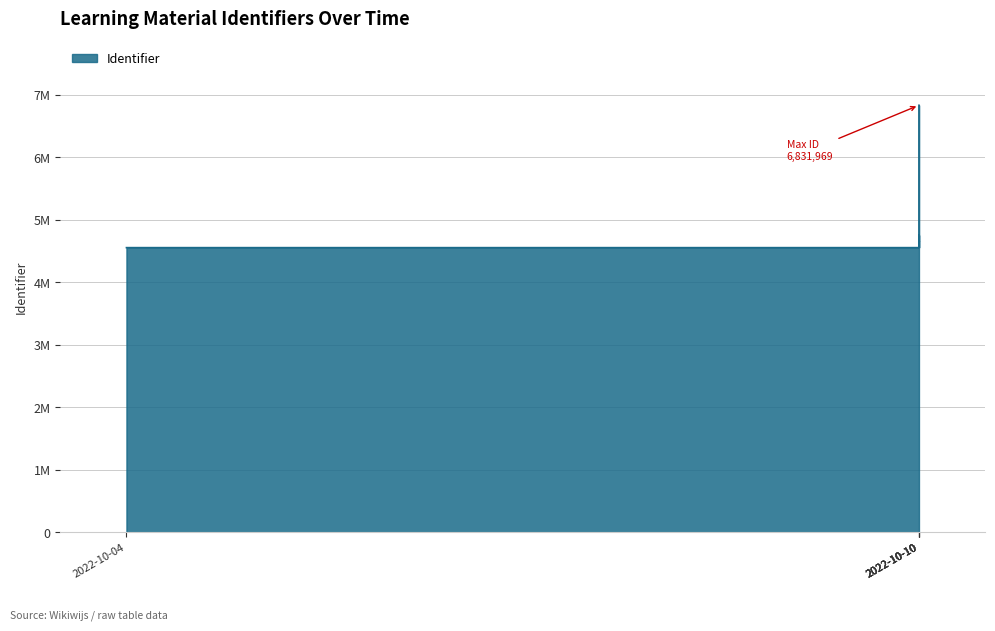

What is the greatest value displayed?

6831969